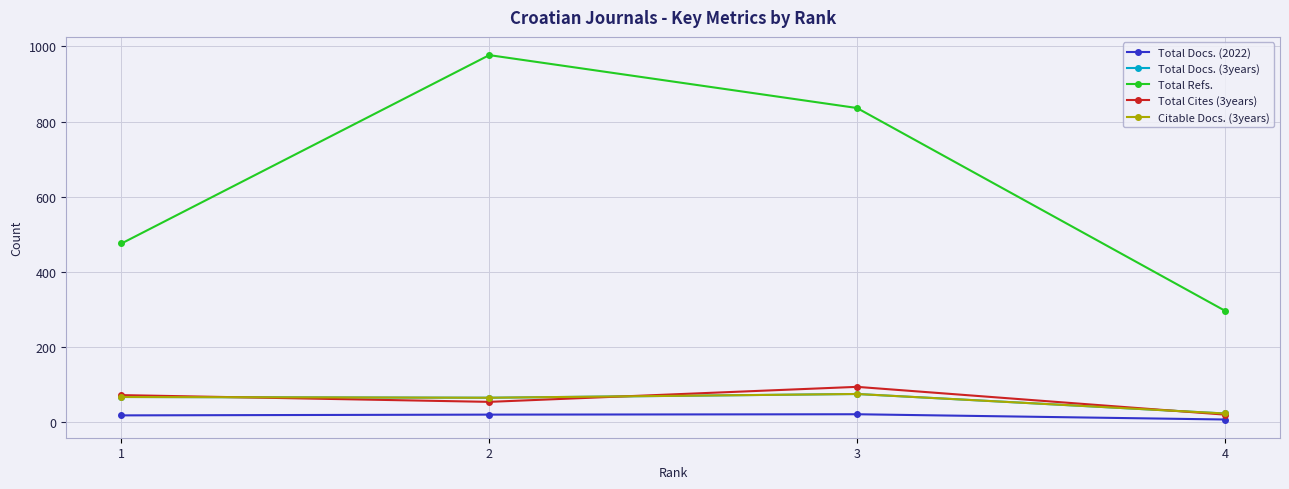

The Total Docs. (2022) series shows 20 at 3. True or false?

True